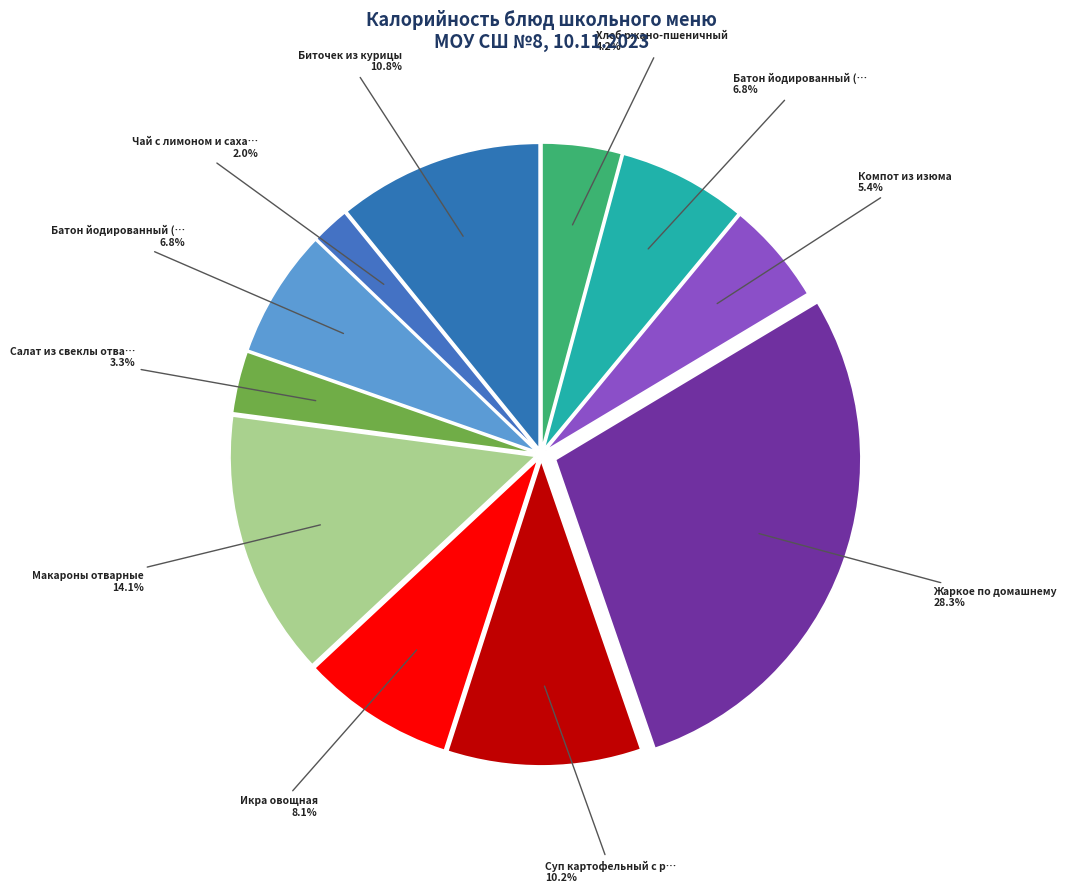

Count the number of slices in the pie.

11